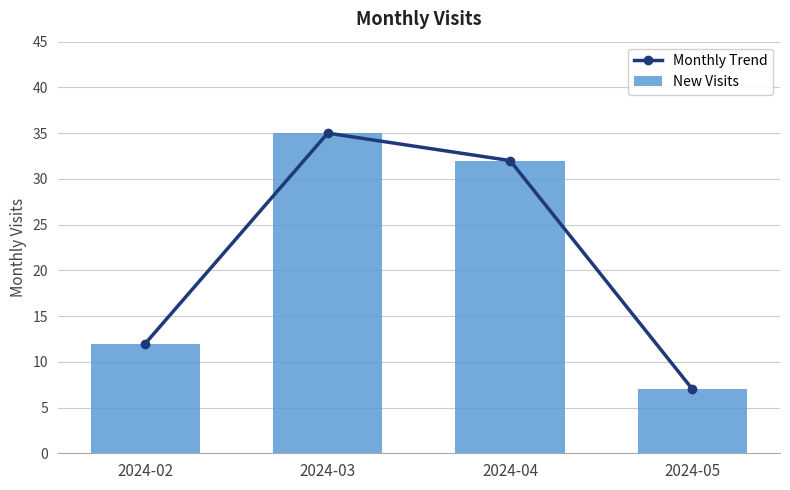

Does the chart contain stacked bars?

No